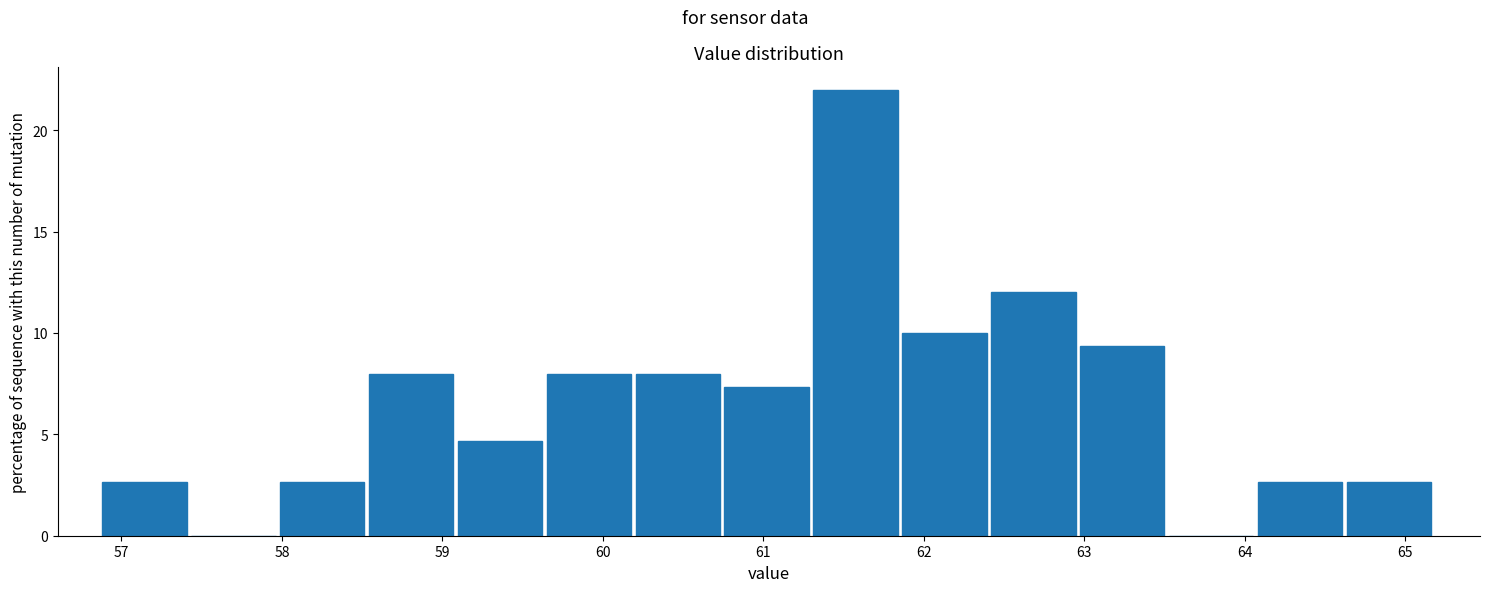

Reading left to right, transcribe this chart: for each bar, give the range it covers on the x-axis and its height. Neither the bar edges nor the heights are printed on the chart, so give them approximately, as read against the axes.

56.9 to 57.4: 2.5
57.4 to 58.0: 0
58.0 to 58.5: 2.5
58.5 to 59.1: 8.0
59.1 to 59.7: 4.5
59.7 to 60.2: 8.0
60.2 to 60.8: 8.0
60.8 to 61.3: 7.5
61.3 to 61.9: 22.0
61.9 to 62.4: 10.0
62.4 to 63.0: 12.0
63.0 to 63.5: 9.5
63.5 to 64.1: 0
64.1 to 64.6: 2.5
64.6 to 65.2: 2.5